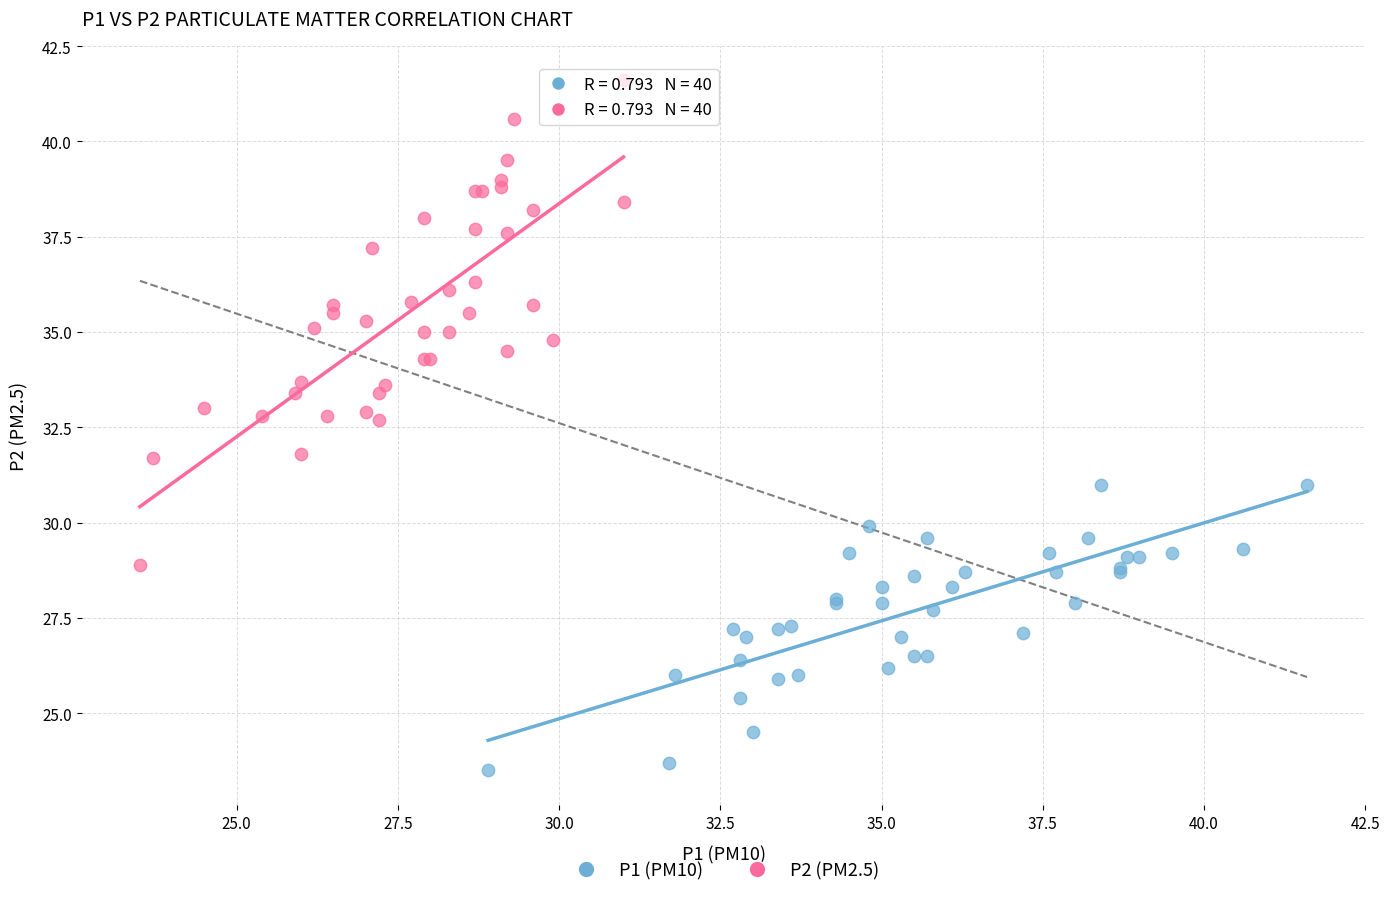

Which series has the widest spread of Y values?

P2 (PM2.5)